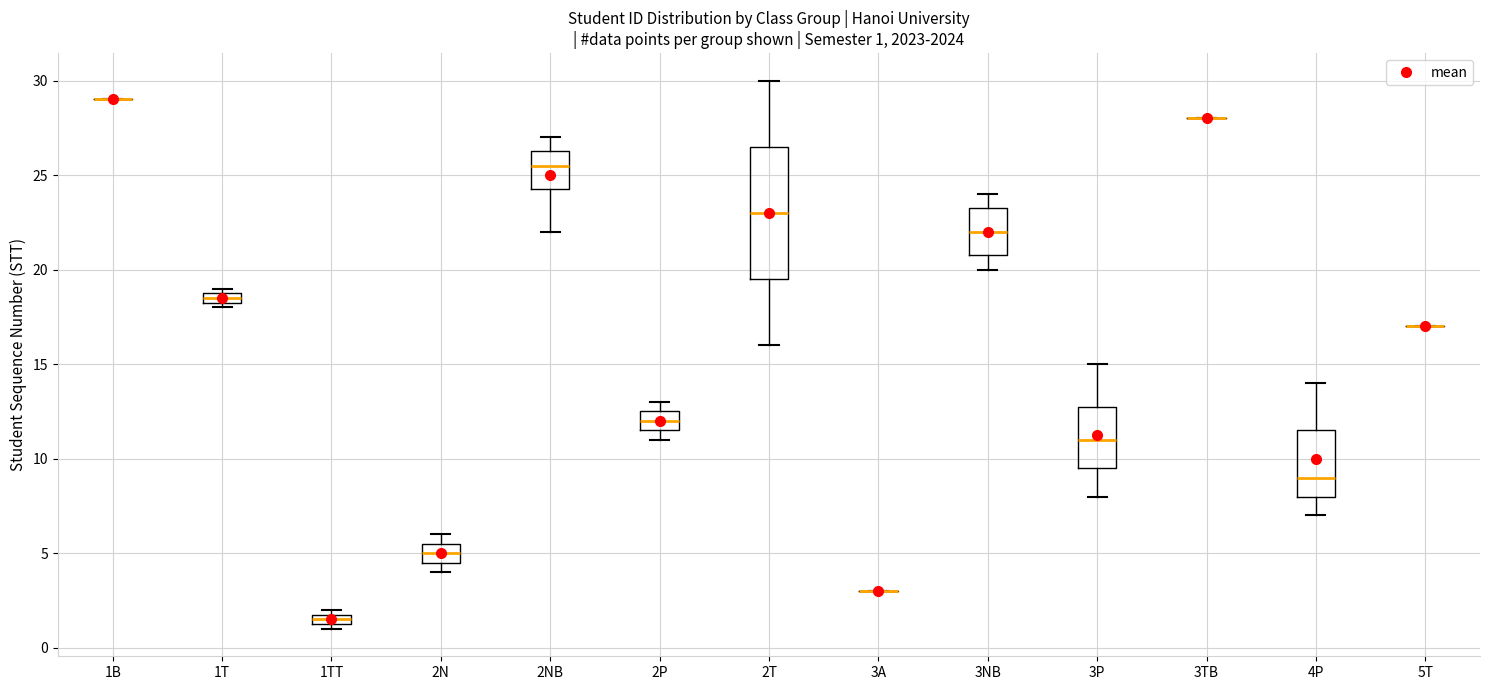

Which box is the tallest, from its lower edge to its upper edge?

2T